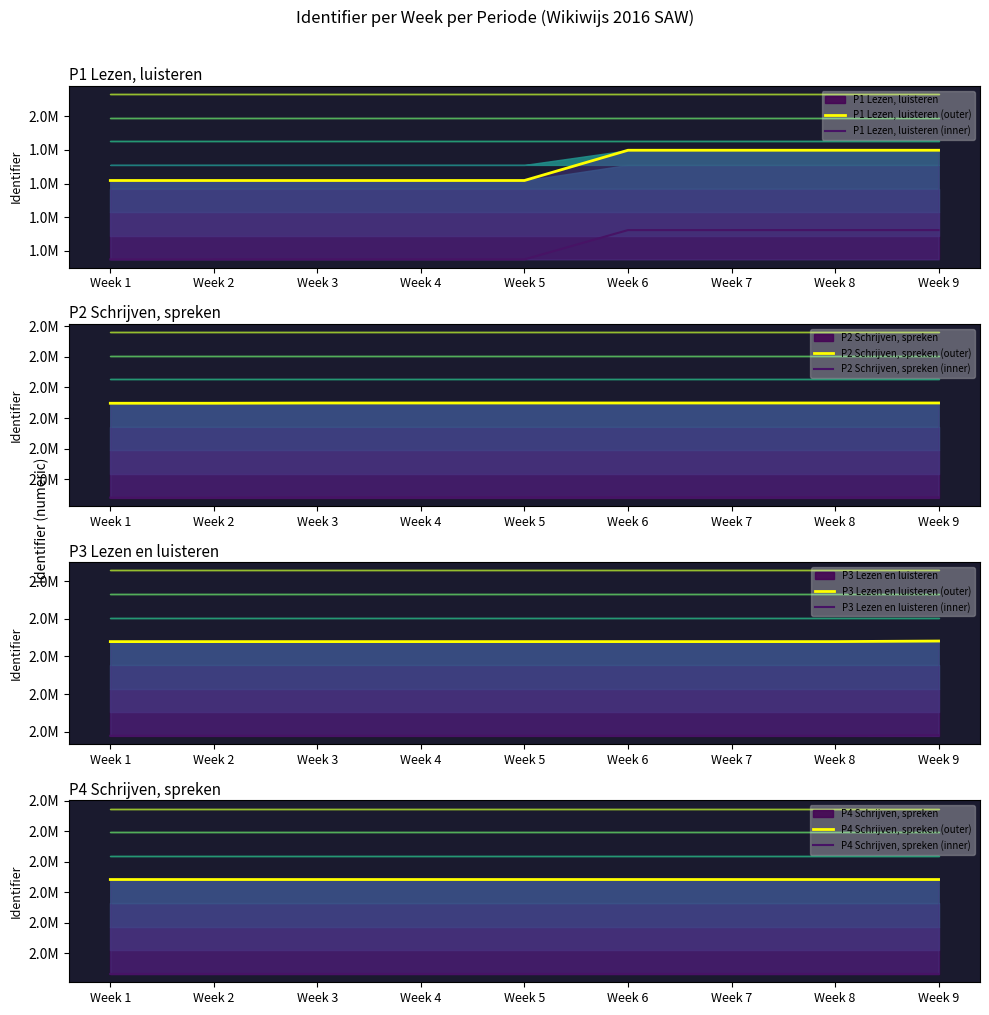

What is the value of the P2 Schrijven, spreken point at the 4th from the left?

2049856